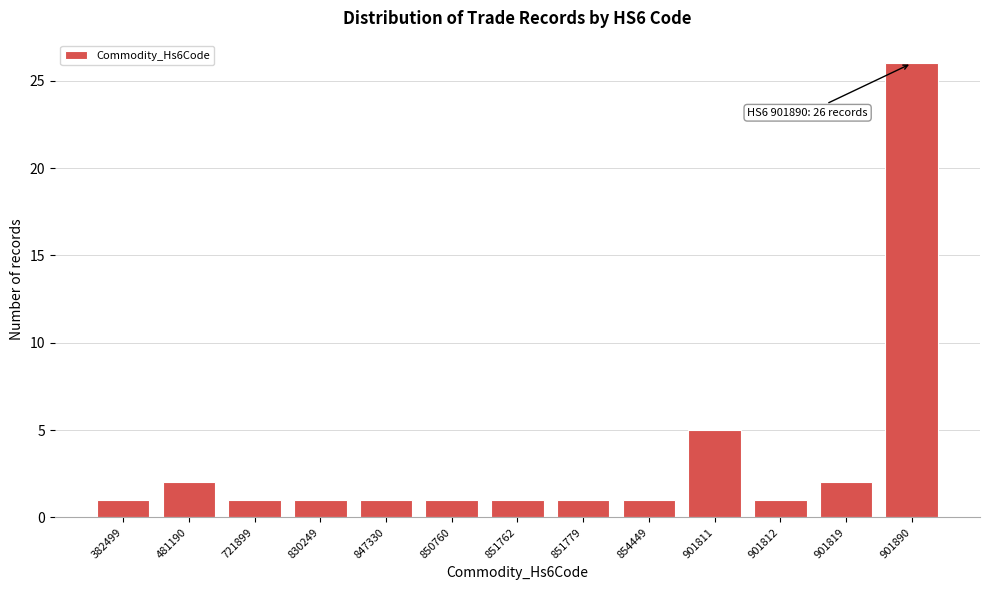

Reading right to left, list all the values displayed in this chart.

26	2	1	5	1	1	1	1	1	1	1	2	1